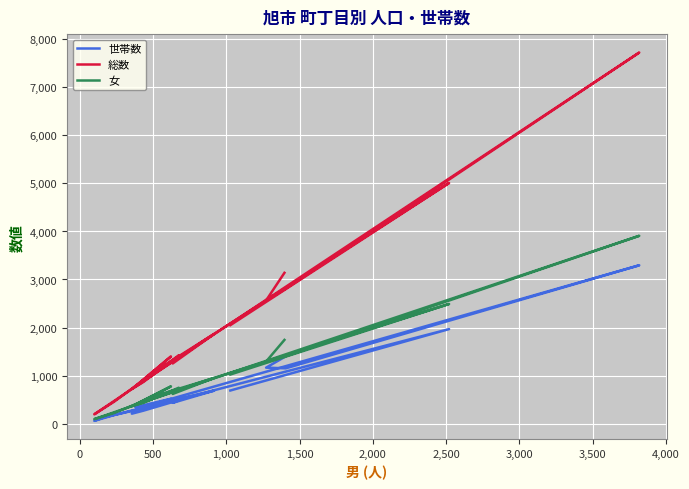

Where is the first local maximum for 世帯数?

1,000